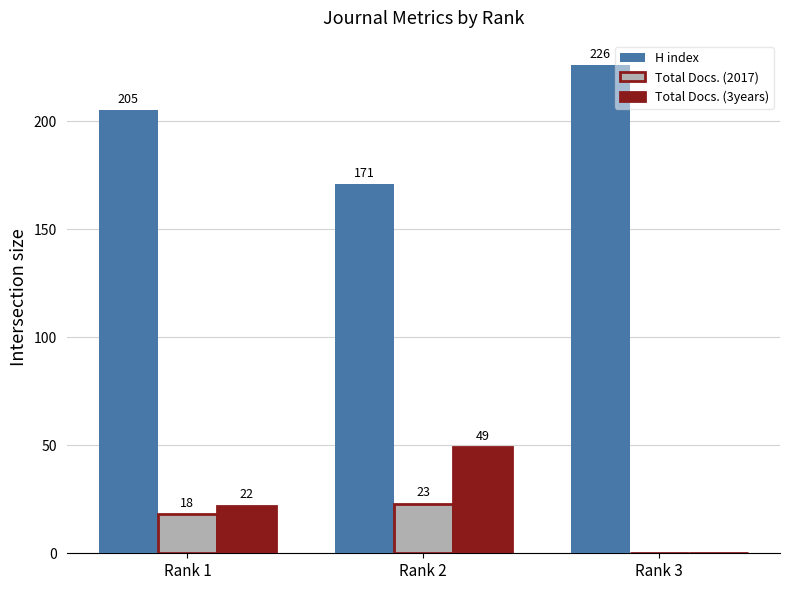

What is the total value across all series at Rank 1?

245